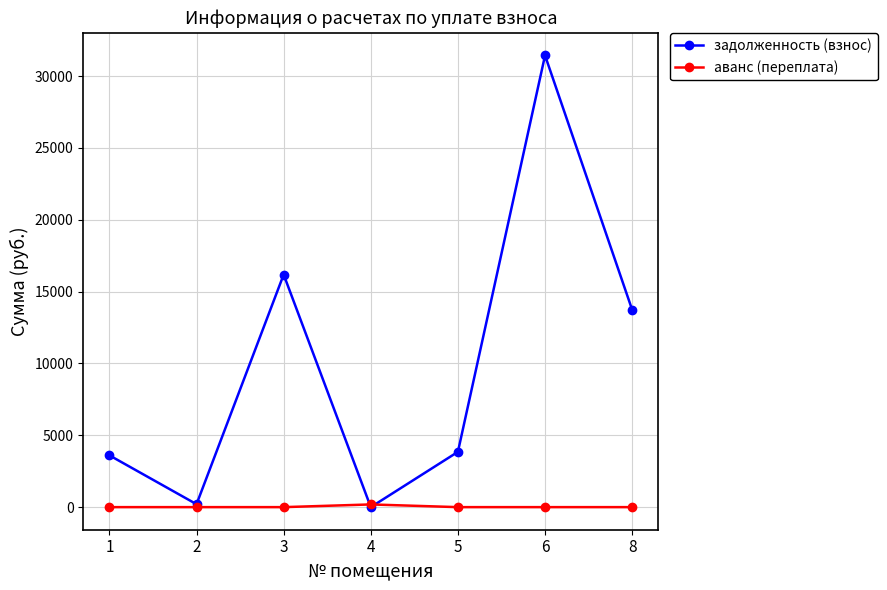

What is the greatest value displayed?

31433.4